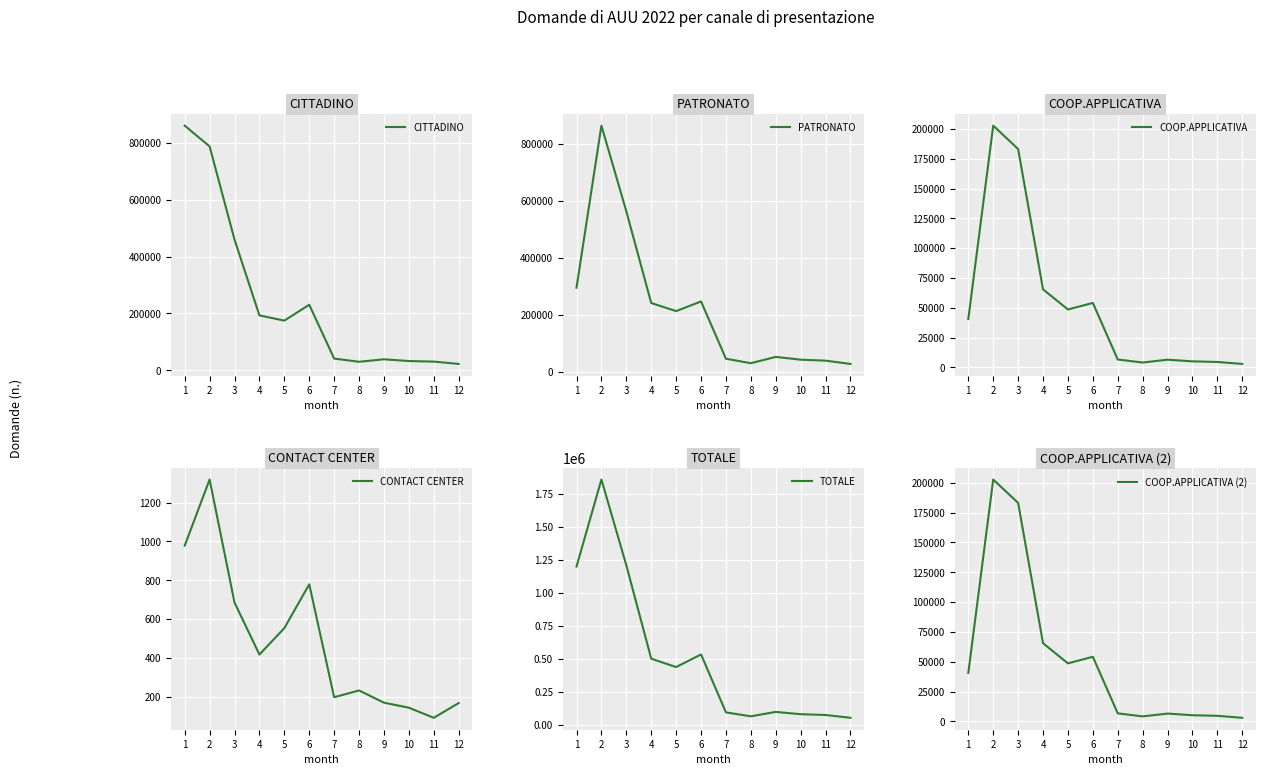

Count the number of categories in the chart.

12